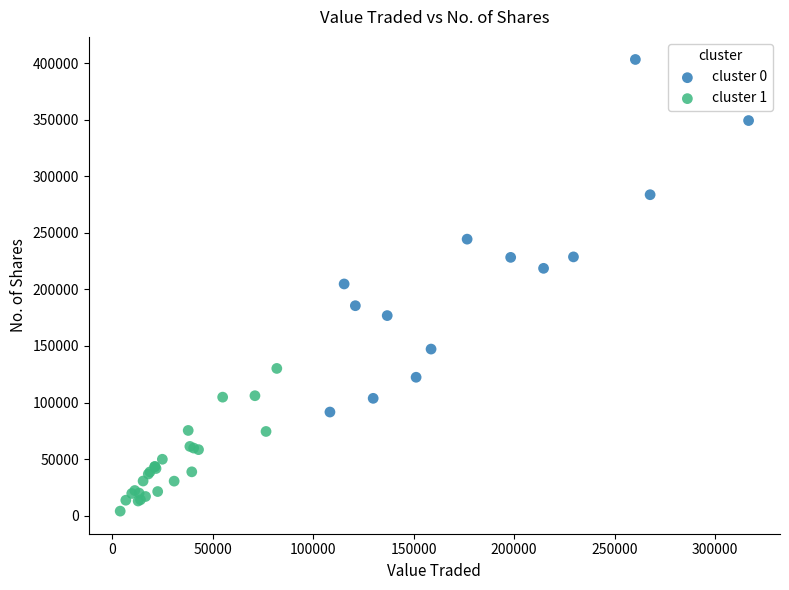

Which series reaches the maximum Y coordinate?

cluster 0